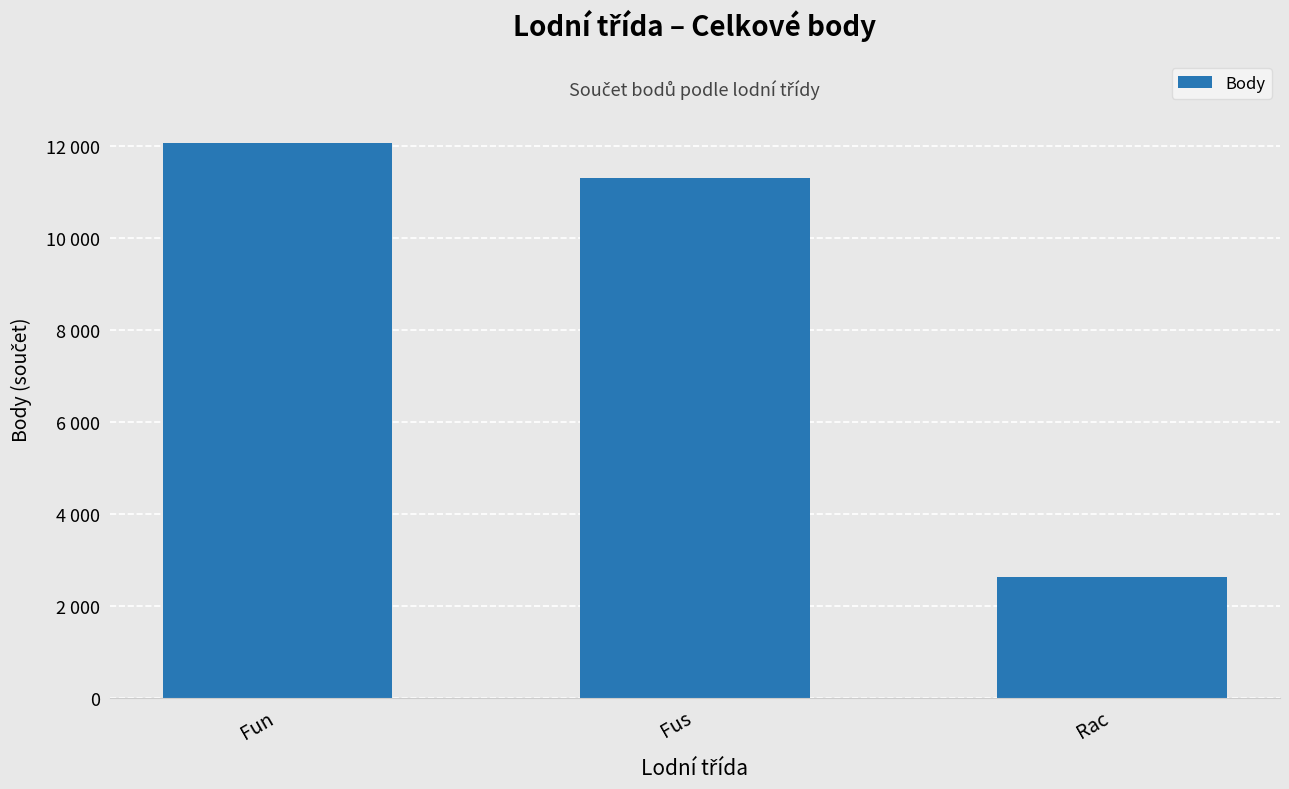

Are the bars horizontal?

No